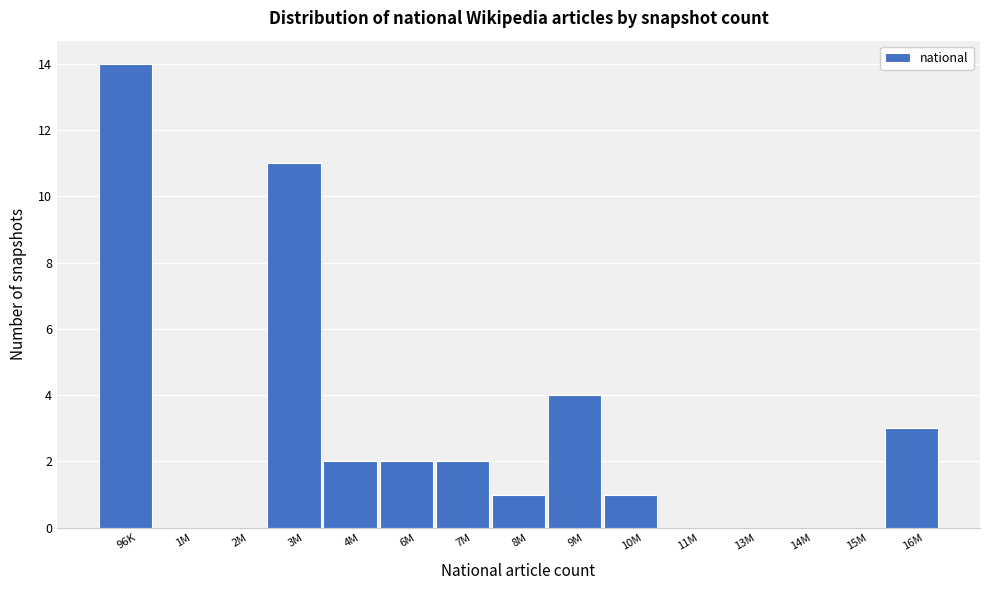

Reading left to right, transcribe all the data shown in this chart.

96K=14	1M=0	2M=0	3M=11	4M=2	6M=2	7M=2	8M=1	9M=4	10M=1	11M=0	13M=0	14M=0	15M=0	16M=3